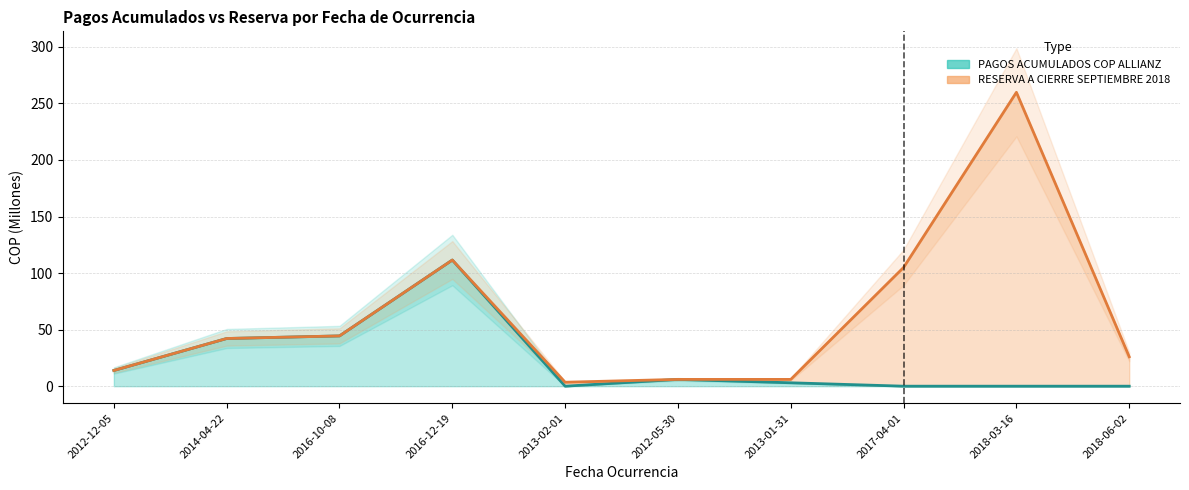

What is the ratio of the value at 2012-12-05 to the value at 2013-01-31?

4.6